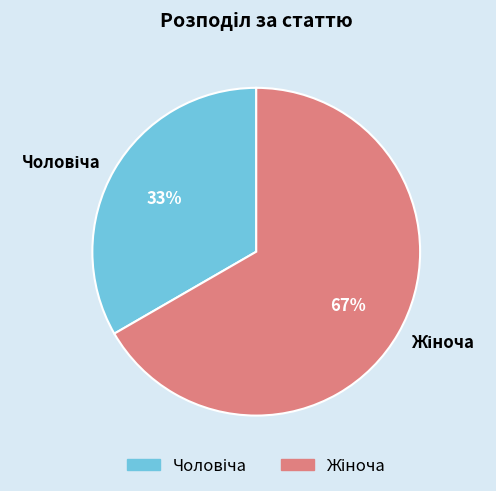

Count the number of slices in the pie.

2